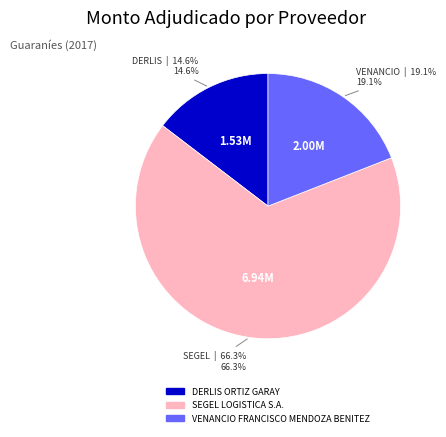

Count the number of slices in the pie.

3